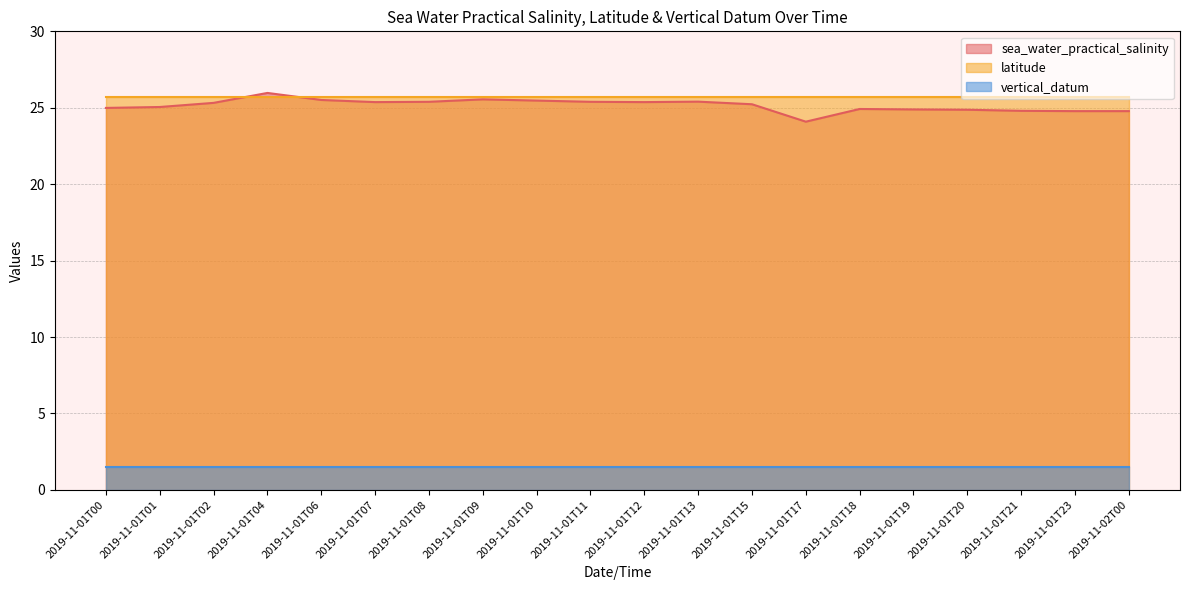

The value of latitude at 2019-11-01T04 is 43.8. True or false?

False